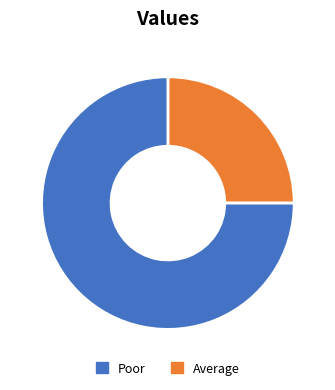

Is there any slice that represents more than half of the pie?

Yes